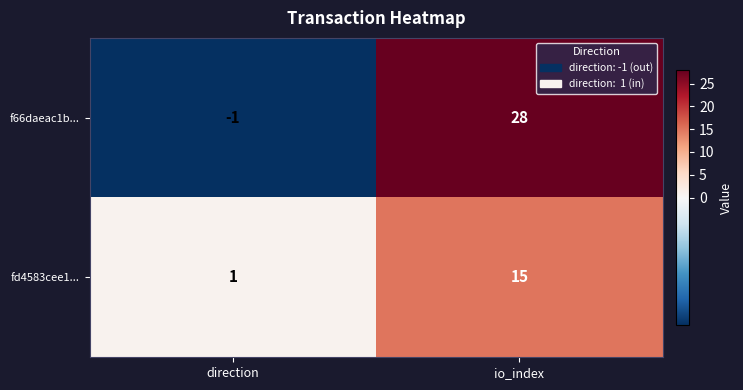

Reading left to right, list all the values displayed in this chart.

f66daeac1b...: direction=-1	io_index=28
fd4583cee1...: direction=1	io_index=15